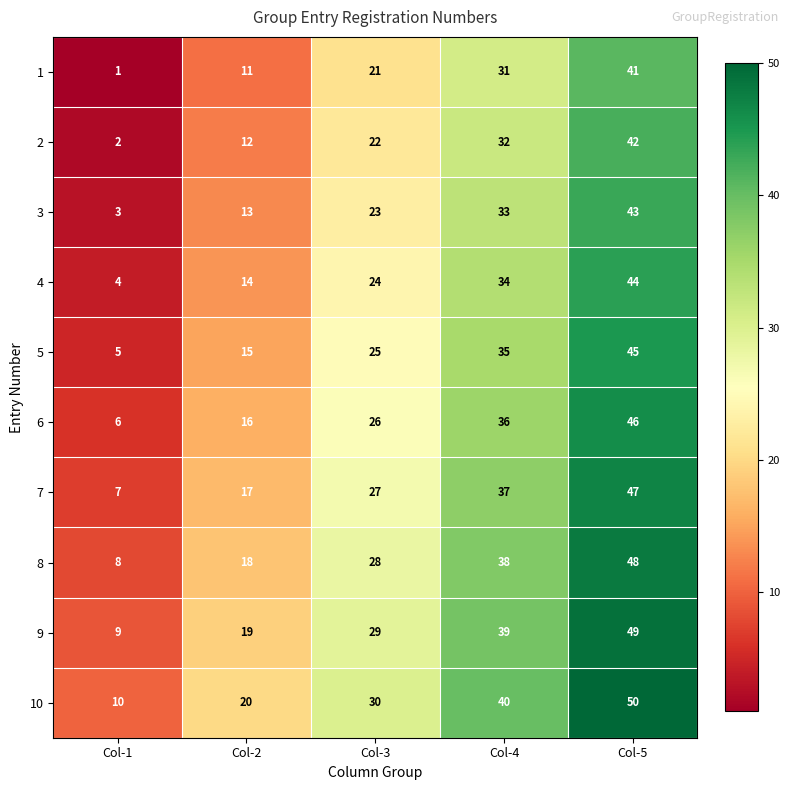

At Col-4, list the series in order from largest to smallest.

10, 9, 8, 7, 6, 5, 4, 3, 2, 1